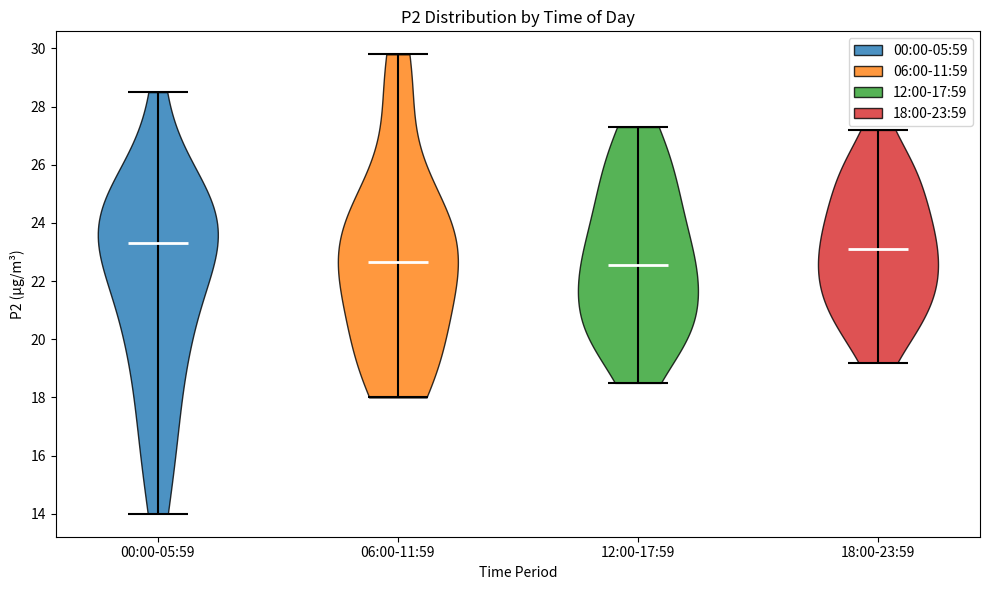

Reading left to right, read every violin against the y-axis: where its median line is, and the lowest and highest points it reaches. The values are not printed on the chart, so give them approximately, as read against the axis.

00:00-05:59: median line 23.4, lowest point 14.0, highest point 28.6
06:00-11:59: median line 22.6, lowest point 18.0, highest point 29.8
12:00-17:59: median line 22.6, lowest point 18.6, highest point 27.4
18:00-23:59: median line 23.2, lowest point 19.2, highest point 27.2